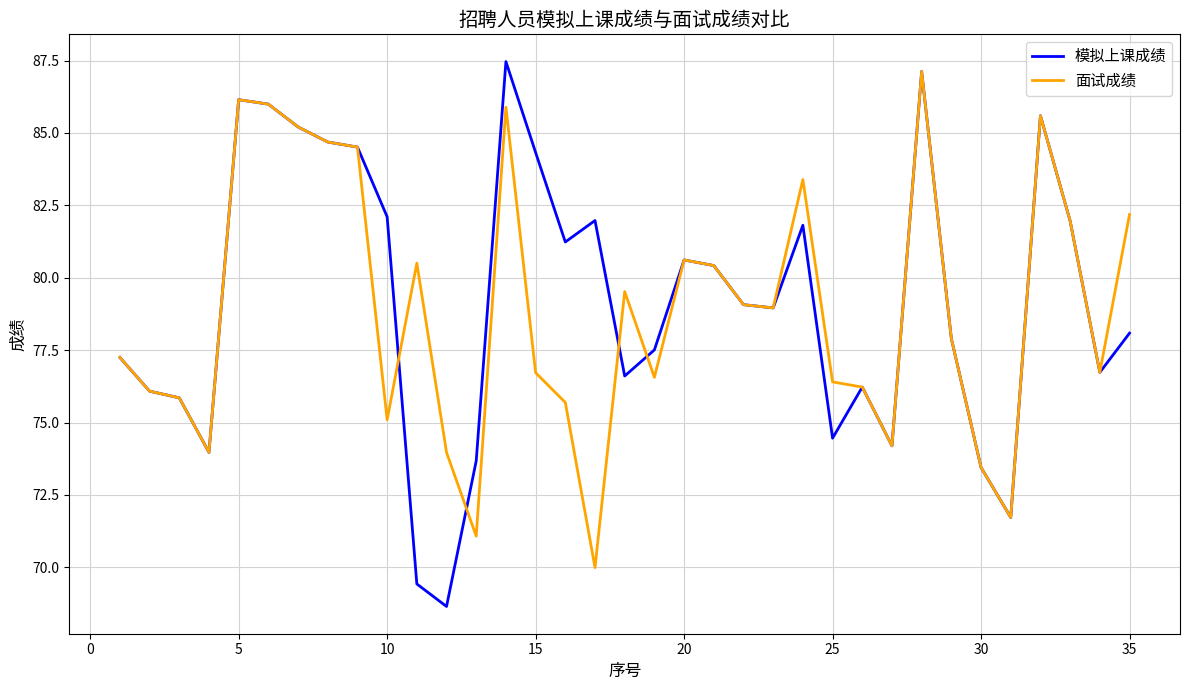

What is the maximum value shown in the chart?

87.5